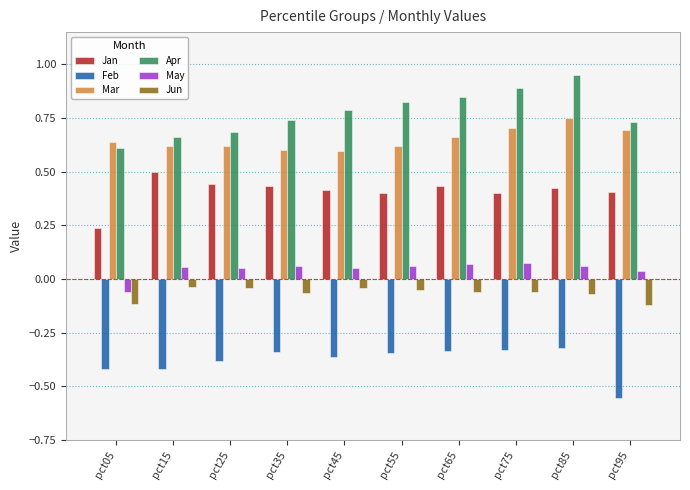

What are all the series names shown in the legend?

Jan, Feb, Mar, Apr, May, Jun